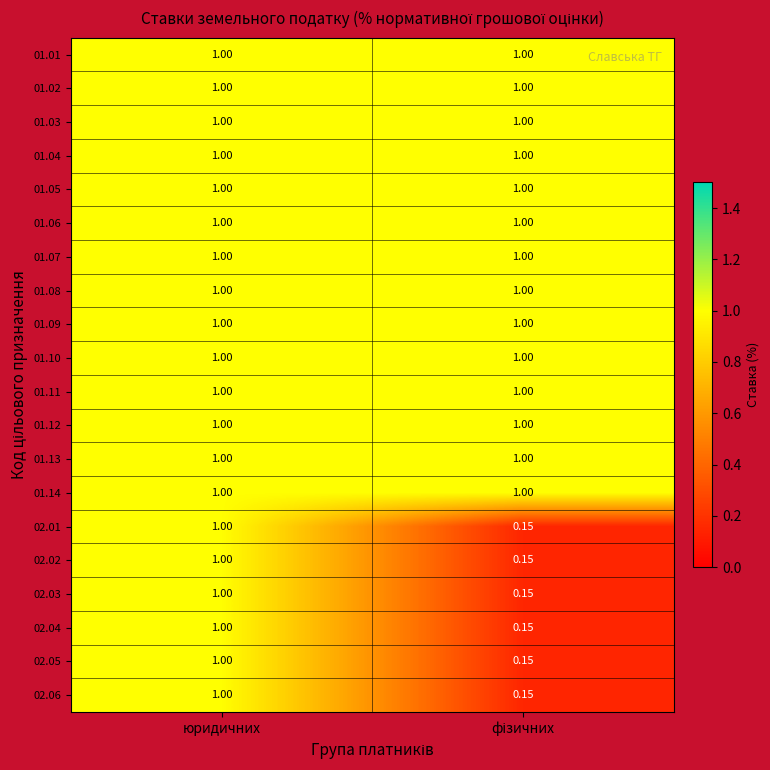

At which category is the sum across all series the highest?

юридичних